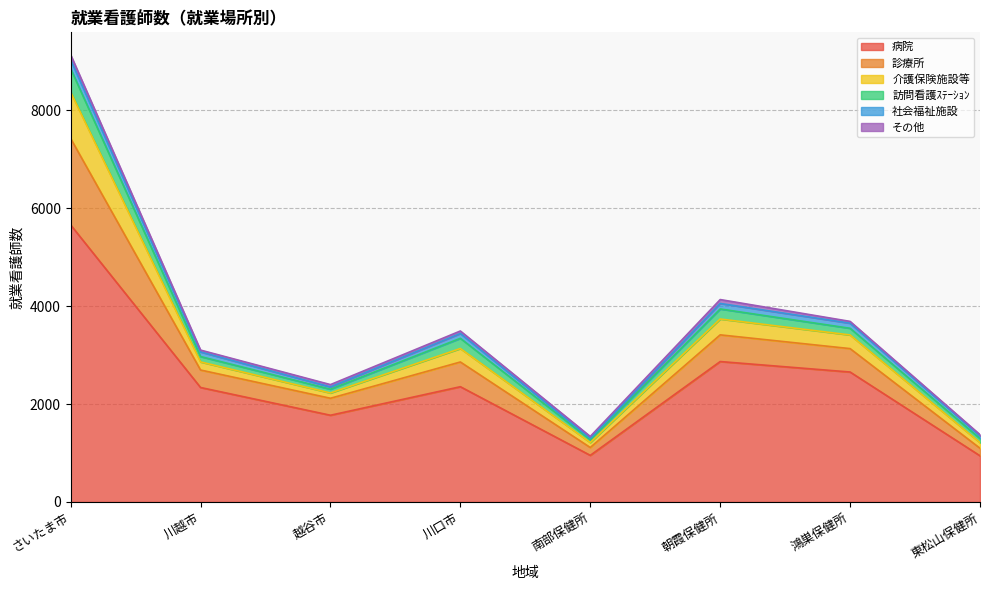

True or false: 病院 has a value of 2868 at 朝霞保健所.

True